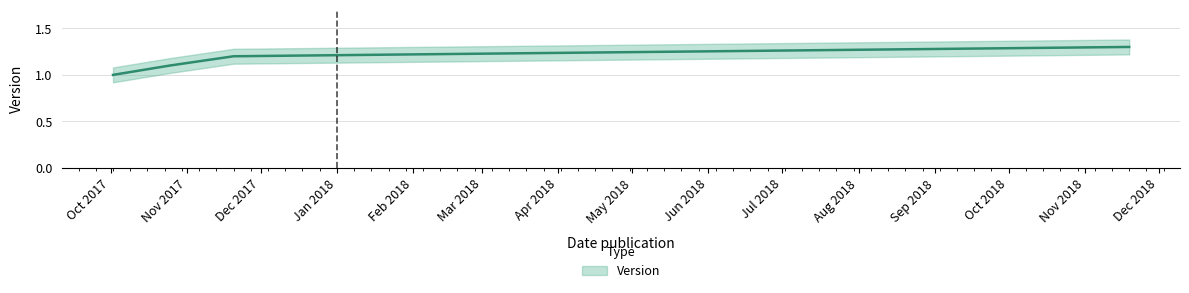

Count the number of data series in this chart.

1